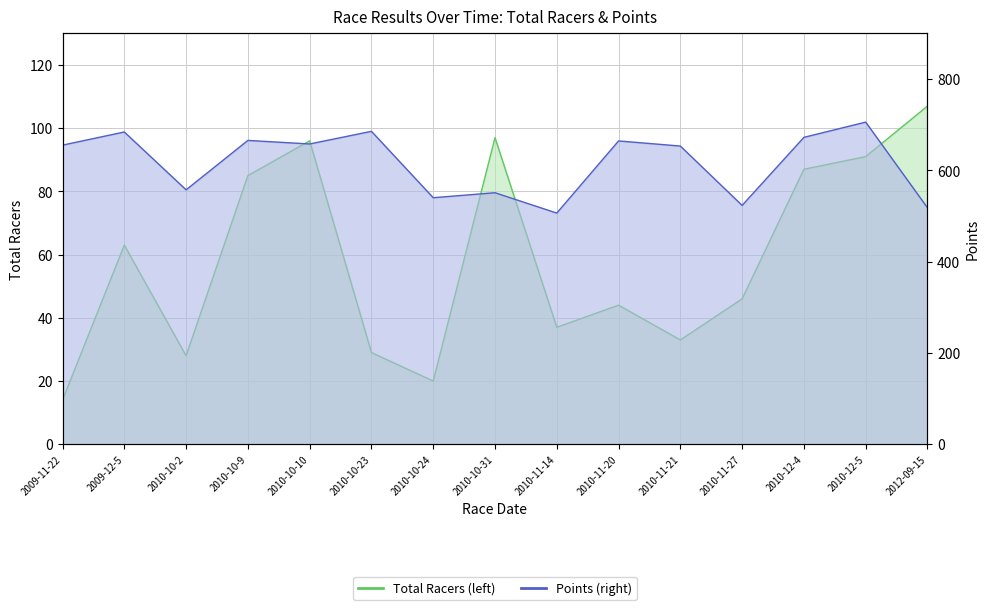

What is the average value of the Total Racers series?

58.5